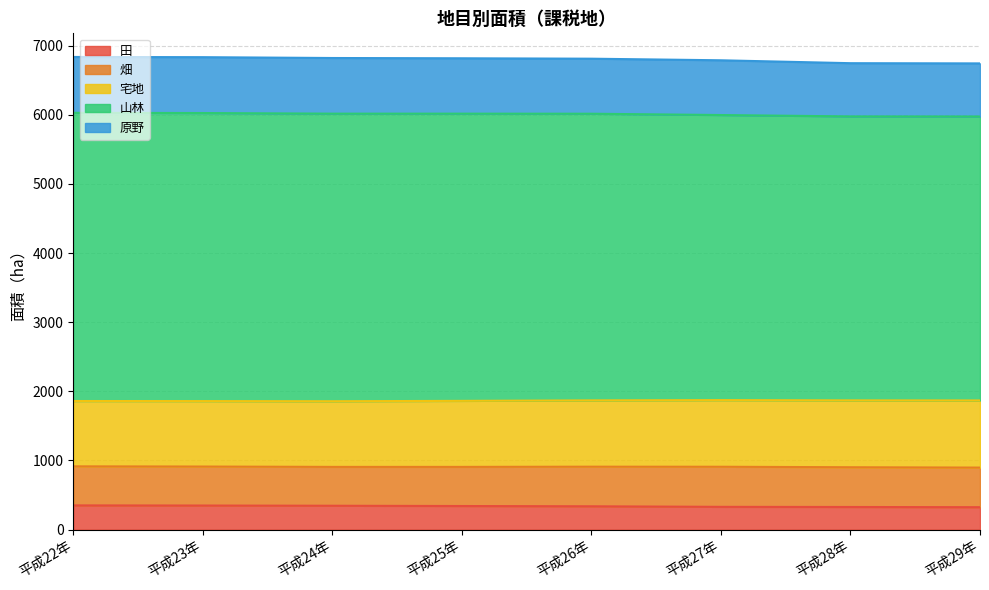

What position from the left is 平成28年?

7